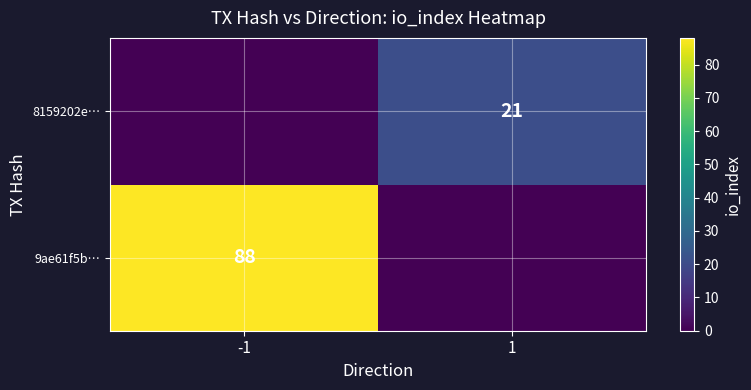

Is the value of 8159202e… at 1 greater than the value of 9ae61f5b… at -1?

No